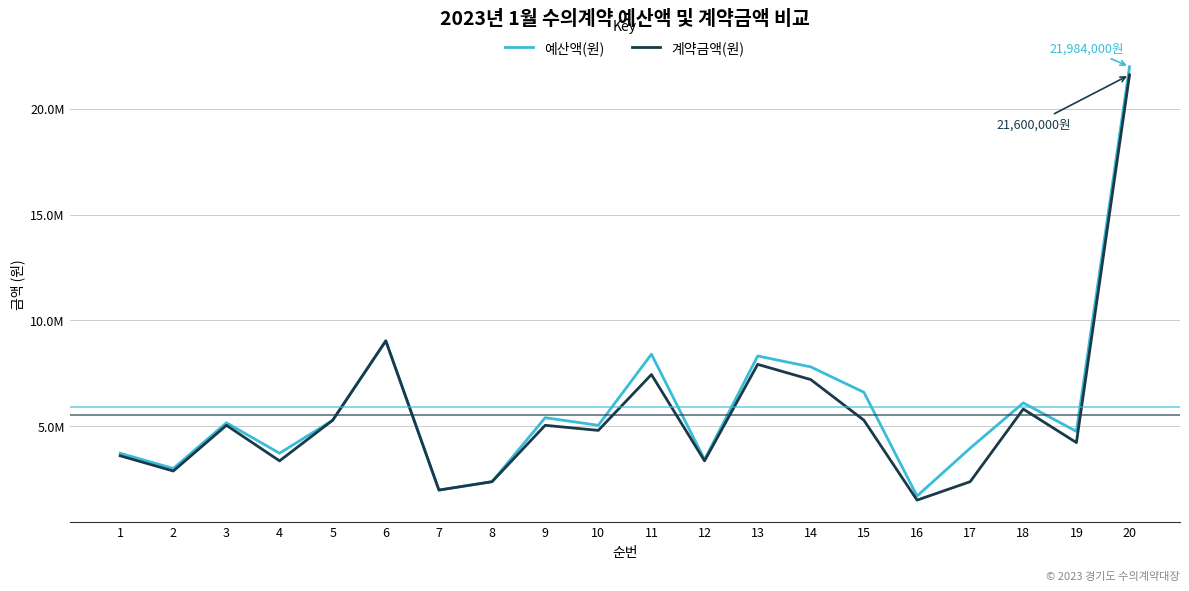

True or false: 계약금액(원) has more than 0 interior local peaks.

True